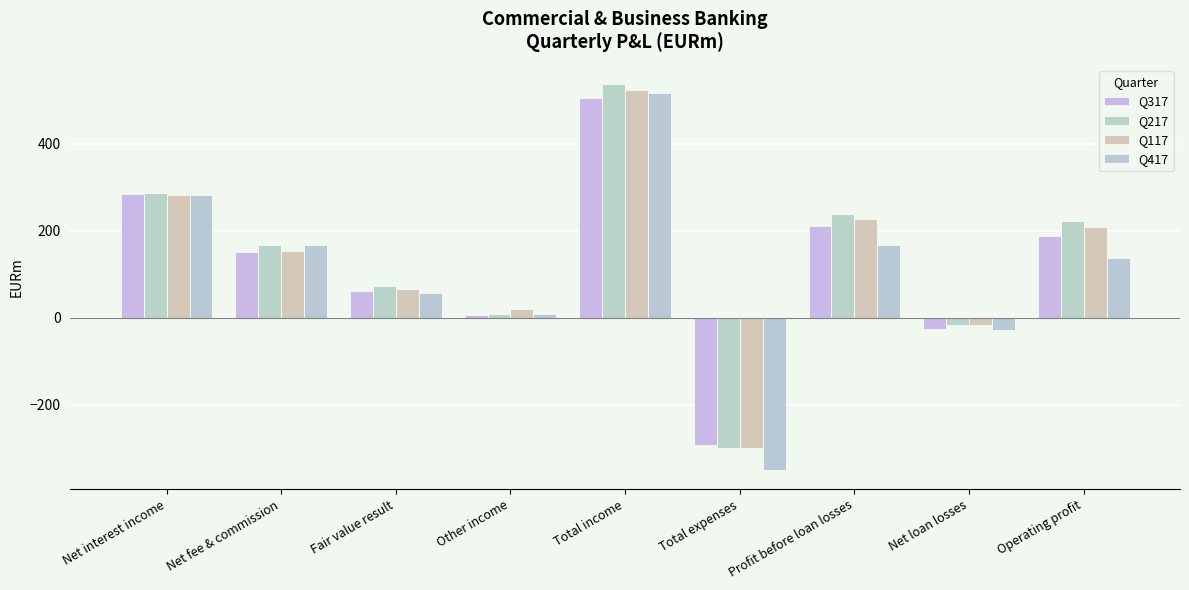

How many data points in Q317 are less than 151?

4